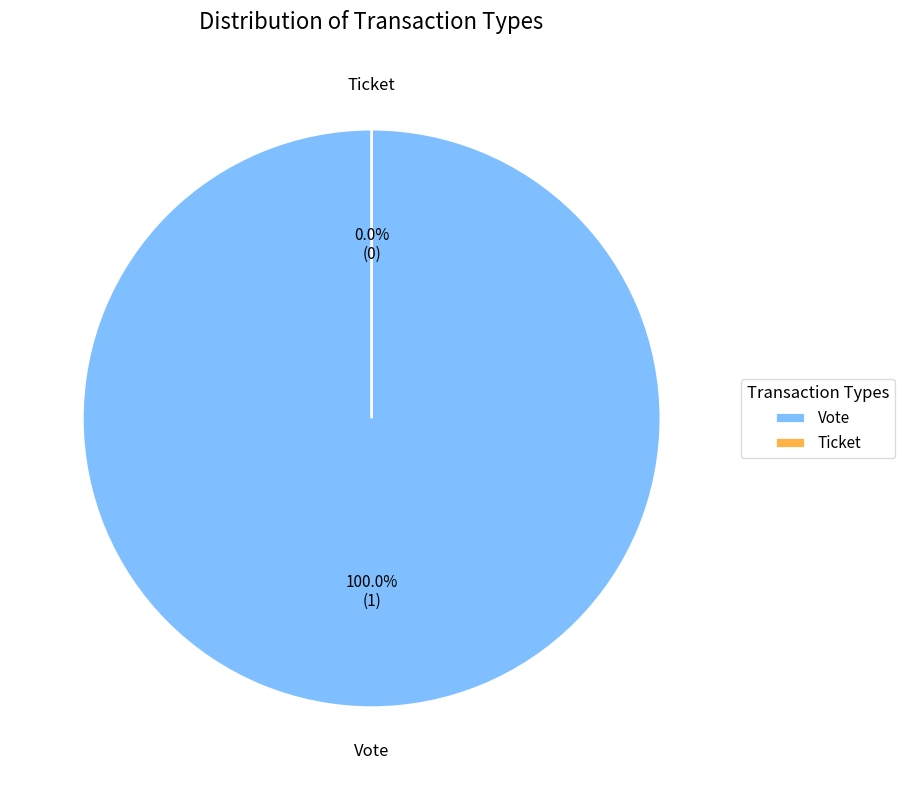

Which slice is the smallest?

Ticket